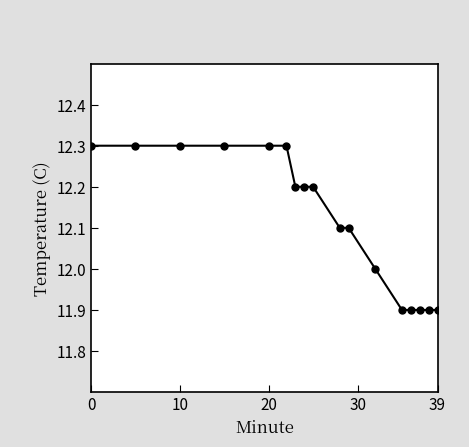

What is the value of the 13th point from the left?

11.9